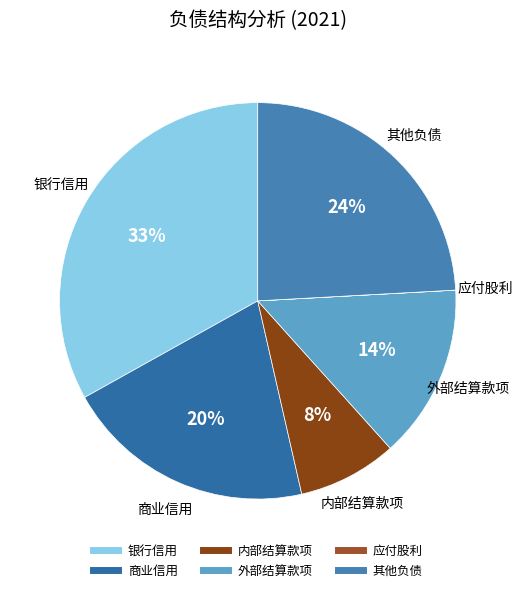

What is the largest slice in the pie chart?

银行信用